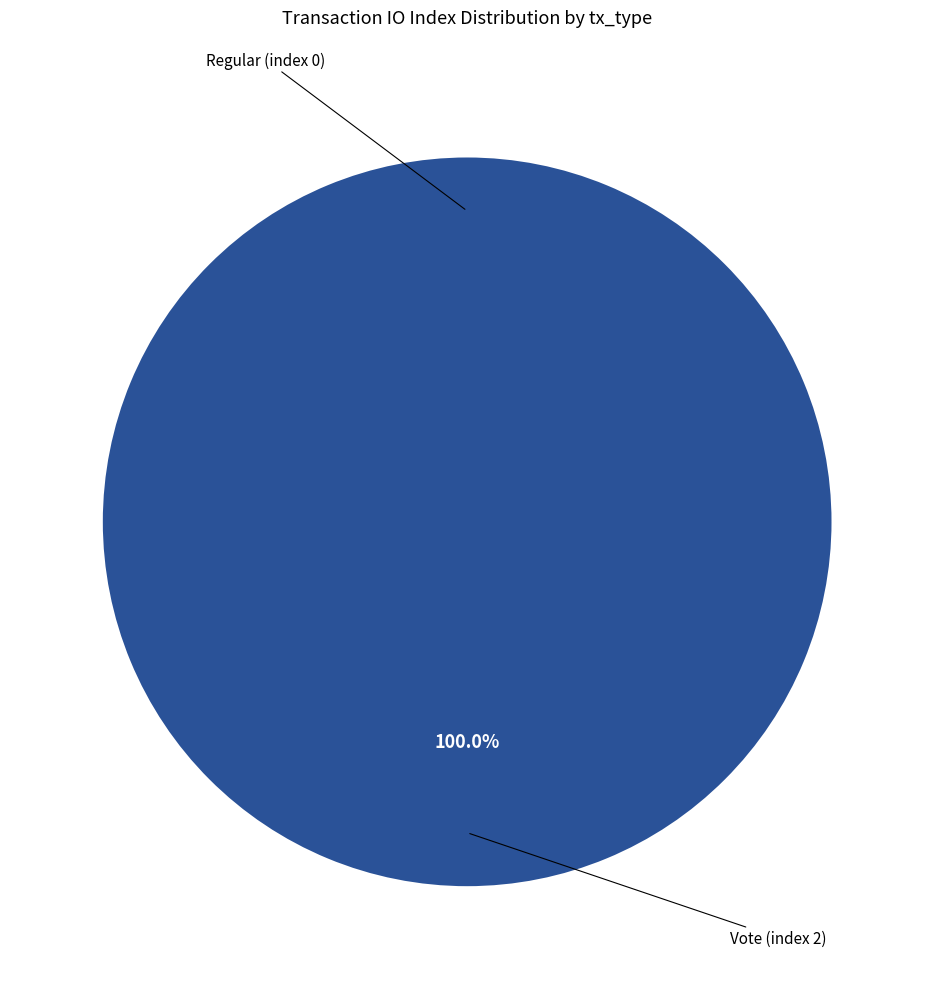

The Regular (index 0) slice represents 1% of the pie. True or false?

False